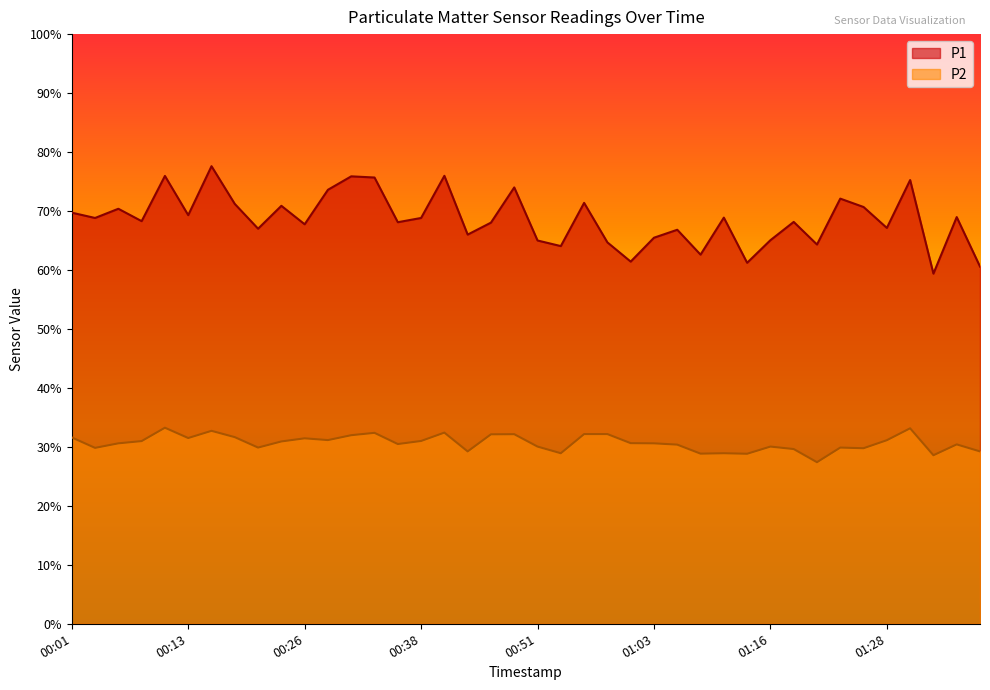

Which has a higher value, 00:26 or 01:36?

01:36